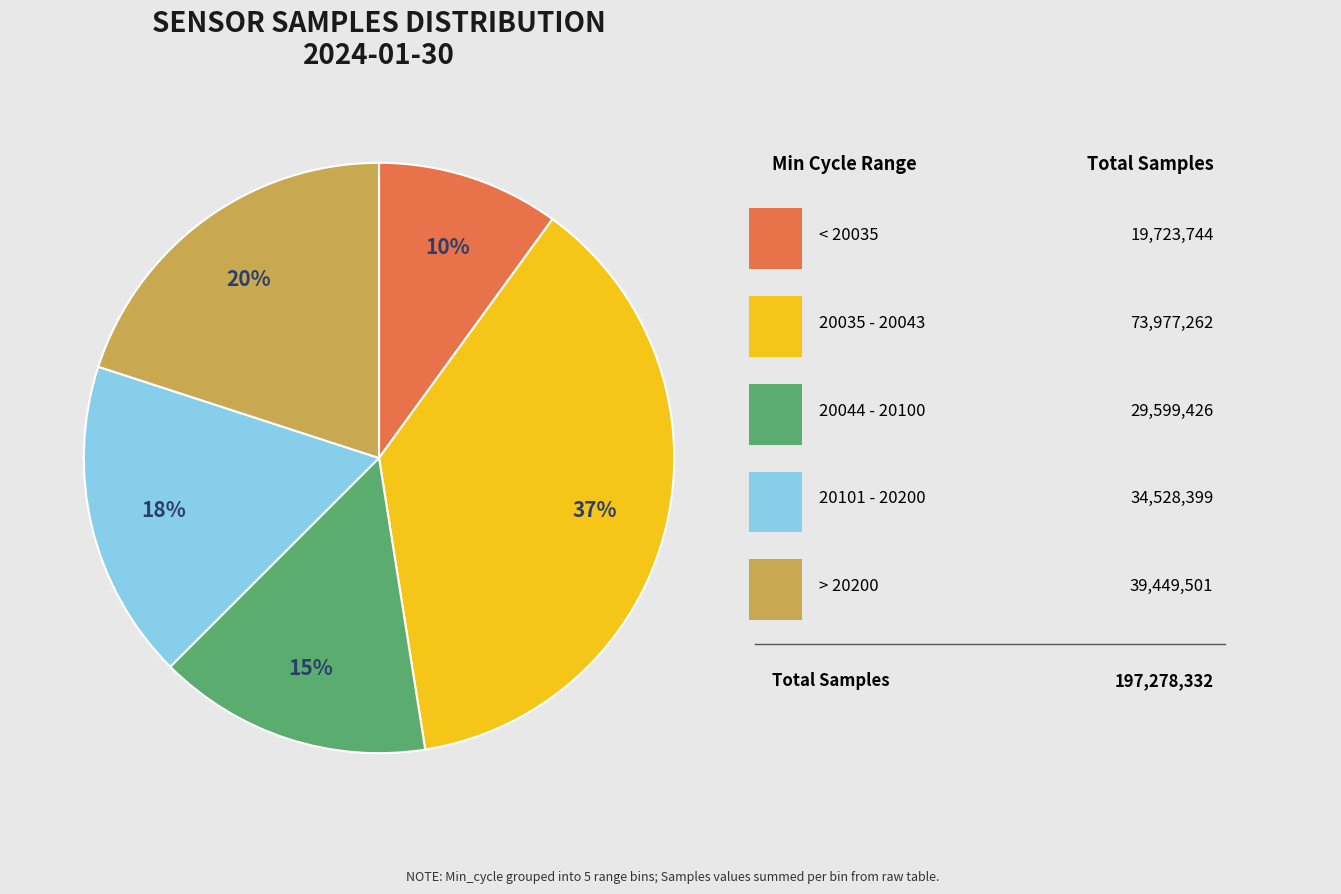

Is there any slice that represents more than half of the pie?

No